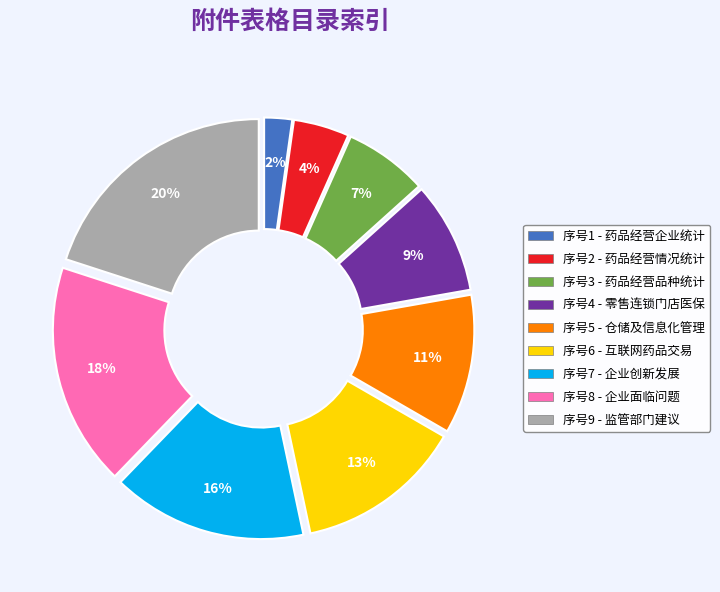

To the nearest percent, what percentage of the pie is 序号8 - 企业面临问题?

18%